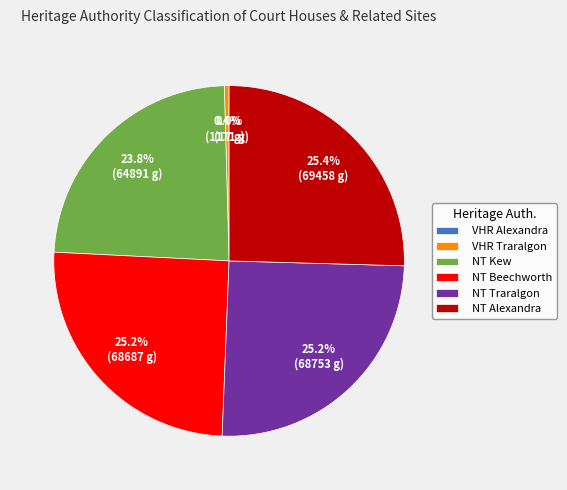

Which has a higher value, NT Traralgon or NT Kew?

NT Traralgon